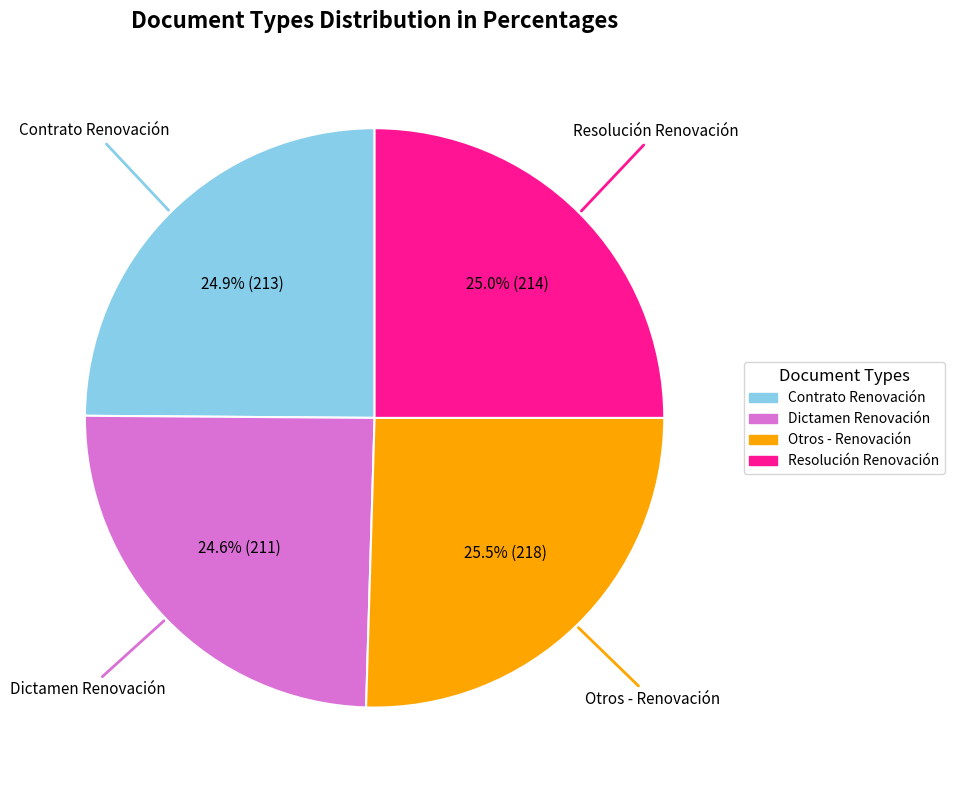

What is the total percentage of Resolución Renovación and Otros - Renovación?

50.5%